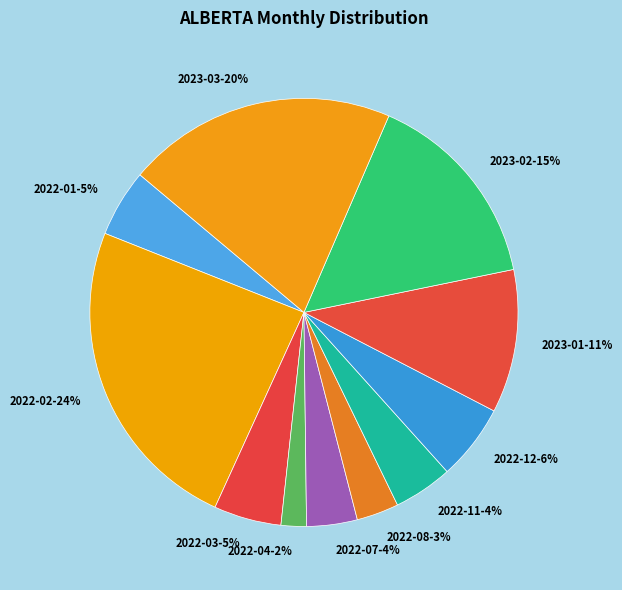

True or false: 2022-08-3% accounts for 3% of the total.

True